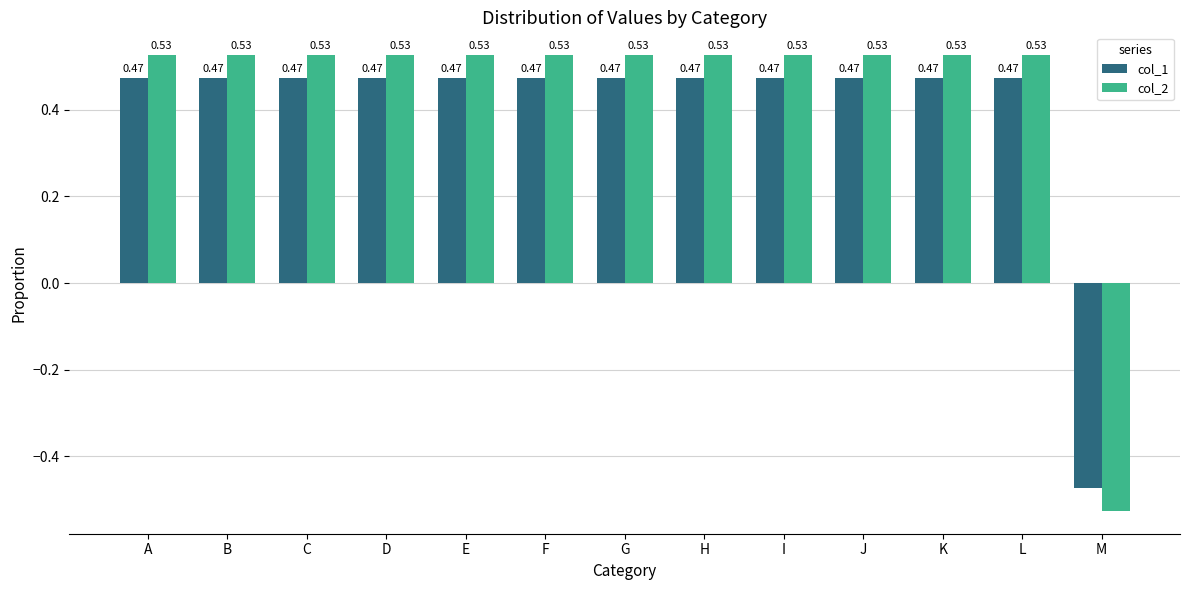

Which series has the largest total across all categories?

col_2